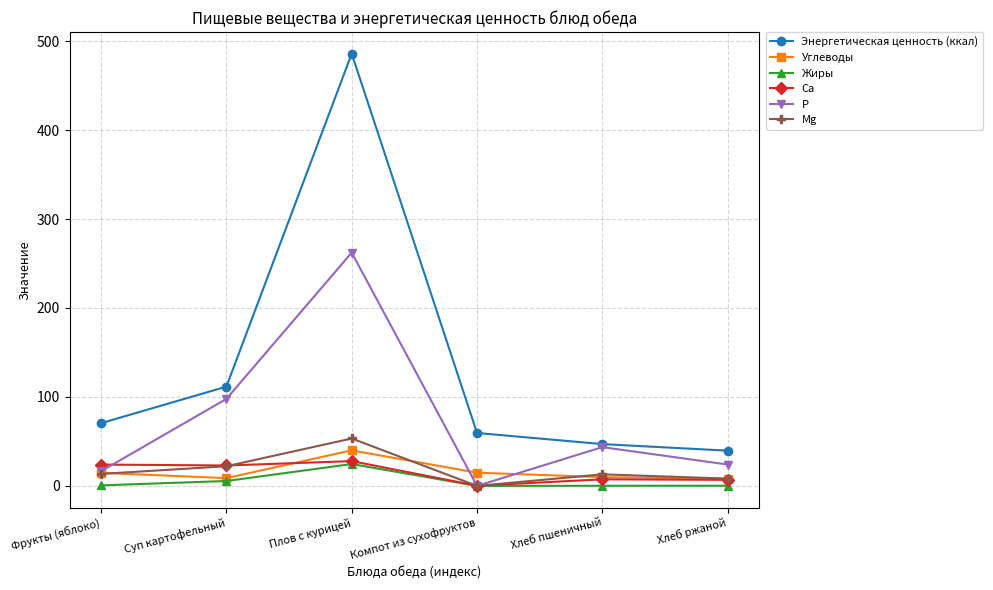

At which label does P first exceed 43?

Суп картофельный